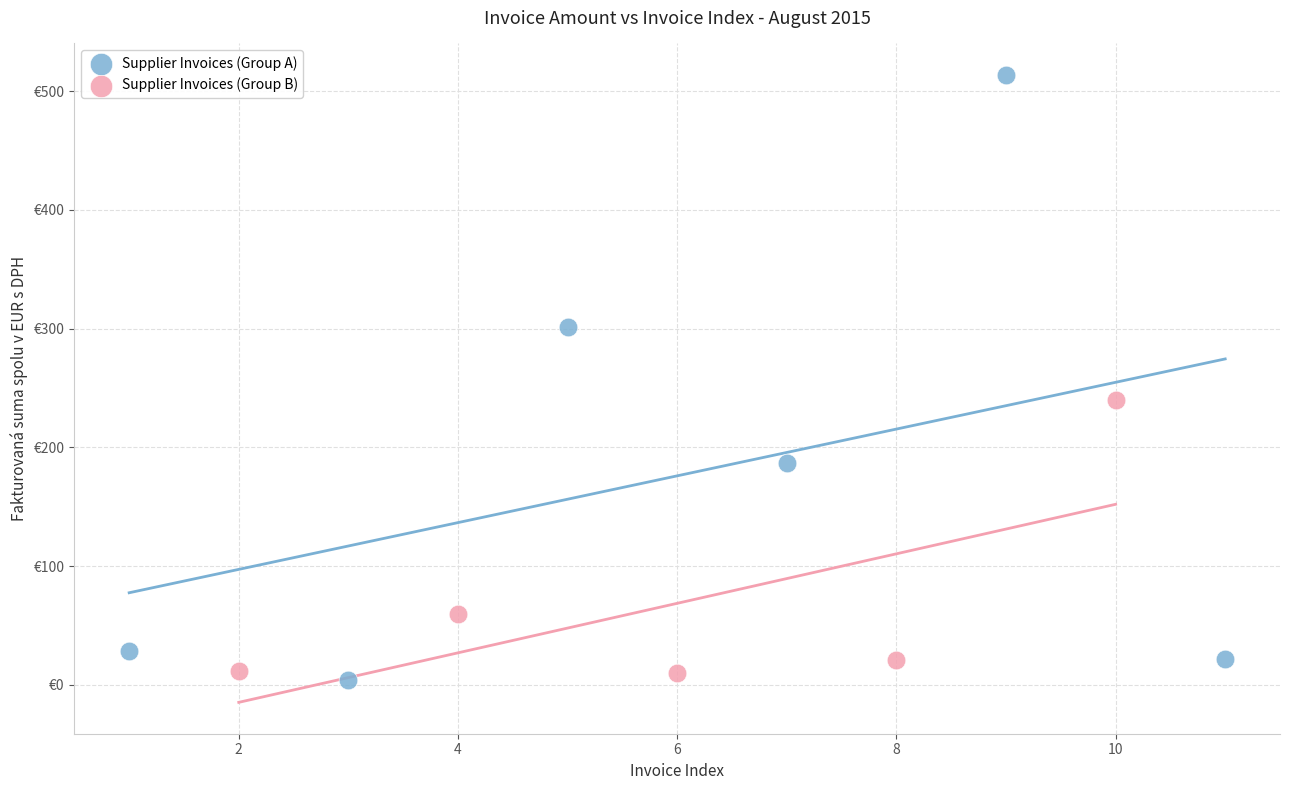

What are all the series names shown in the legend?

Supplier Invoices (Group A), Supplier Invoices (Group B)